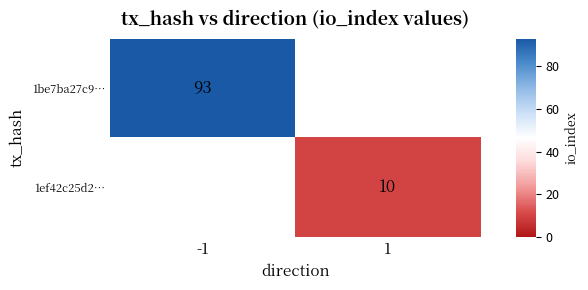

The 1ef42c25d2… series shows 17 at 1. True or false?

False